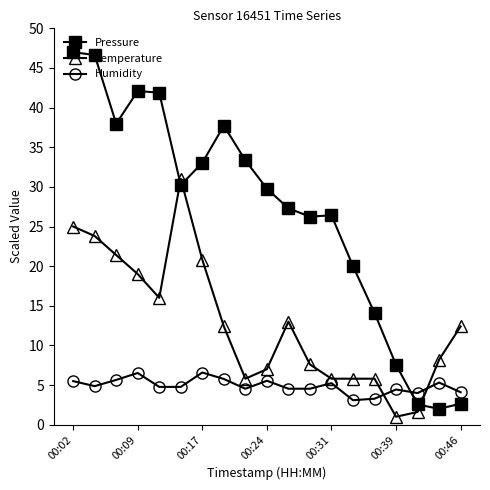

What is the minimum value for Temperature?

1.0